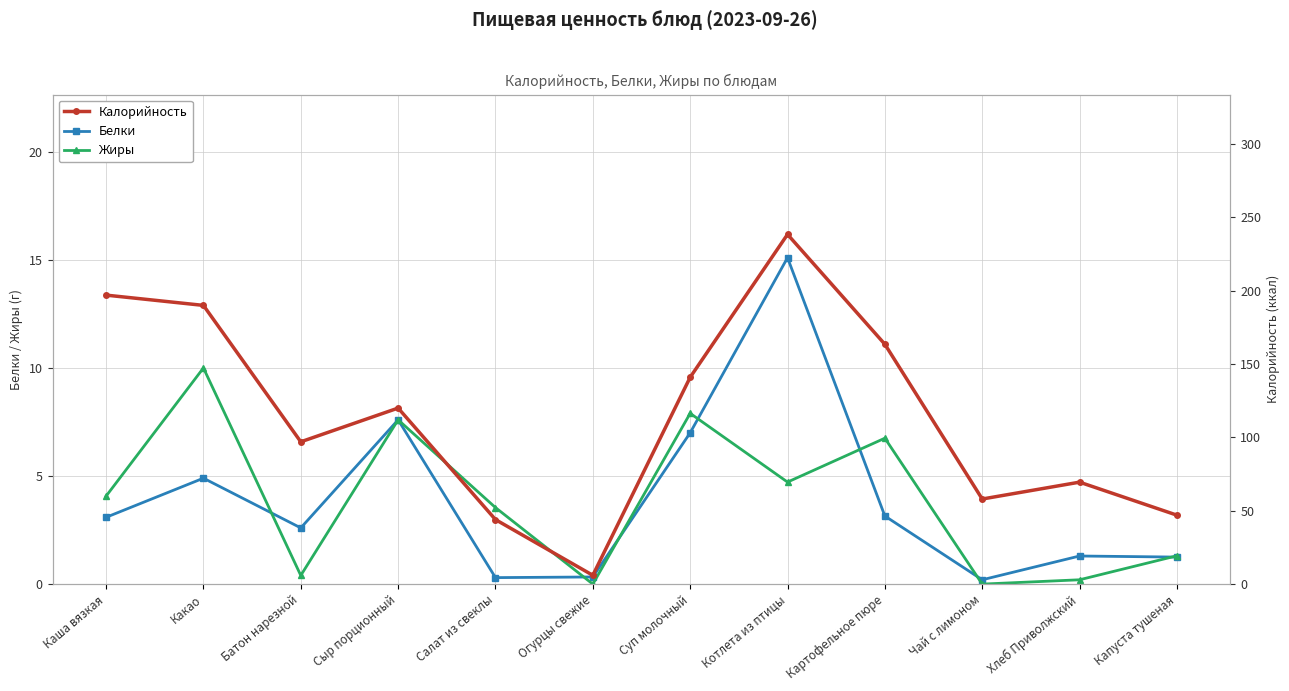

Which series has the largest total across all categories?

Калорийность